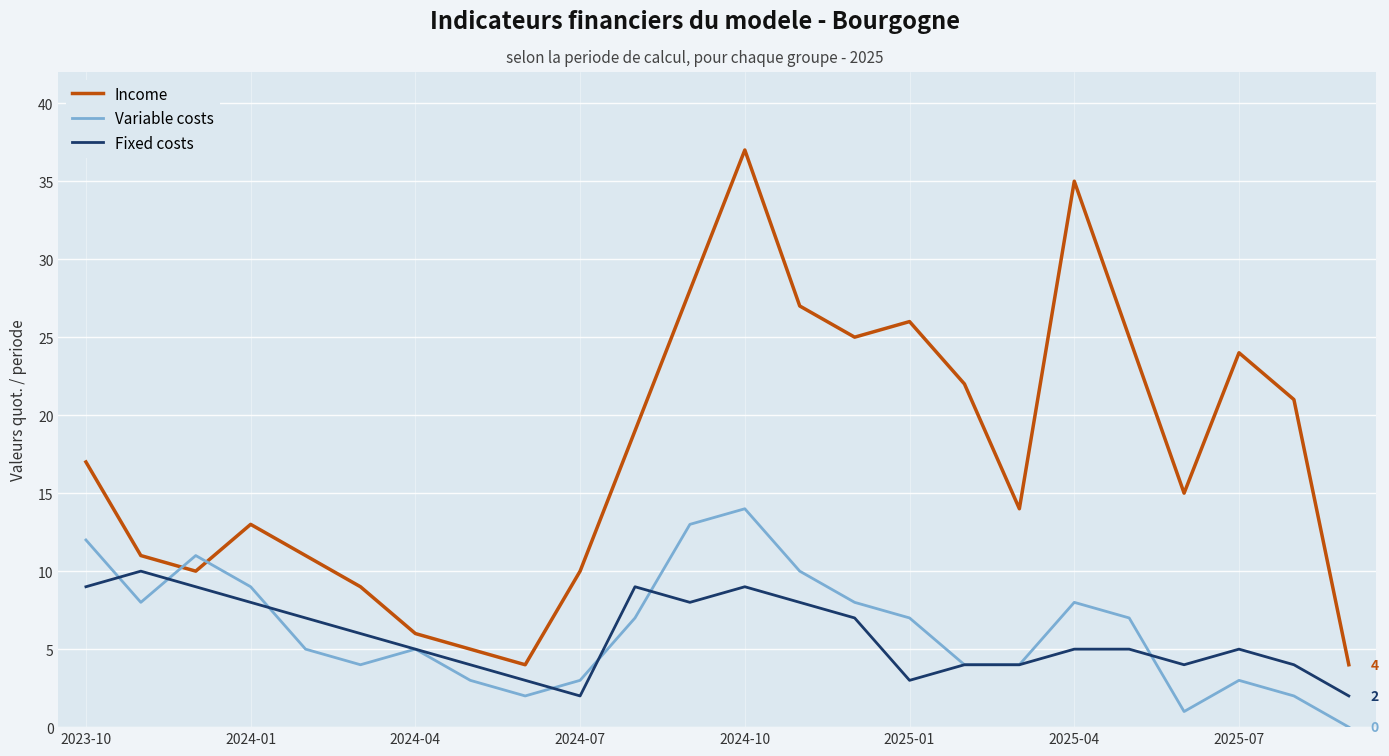

True or false: Income and Variable costs intersect in this chart.

True